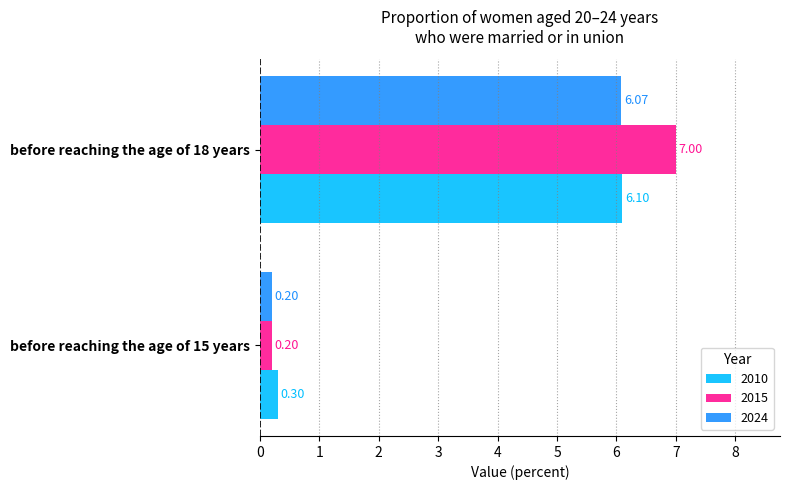

Is the value of 2015 at before reaching the age of 15 years greater than the value of 2024 at before reaching the age of 18 years?

No